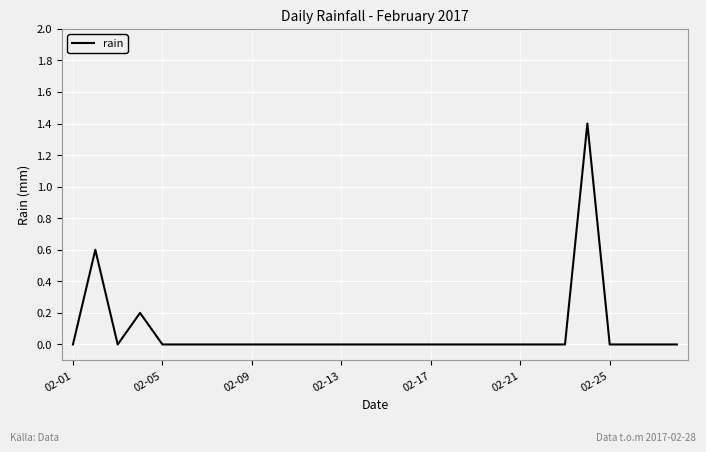

What is the greatest value displayed?

1.4